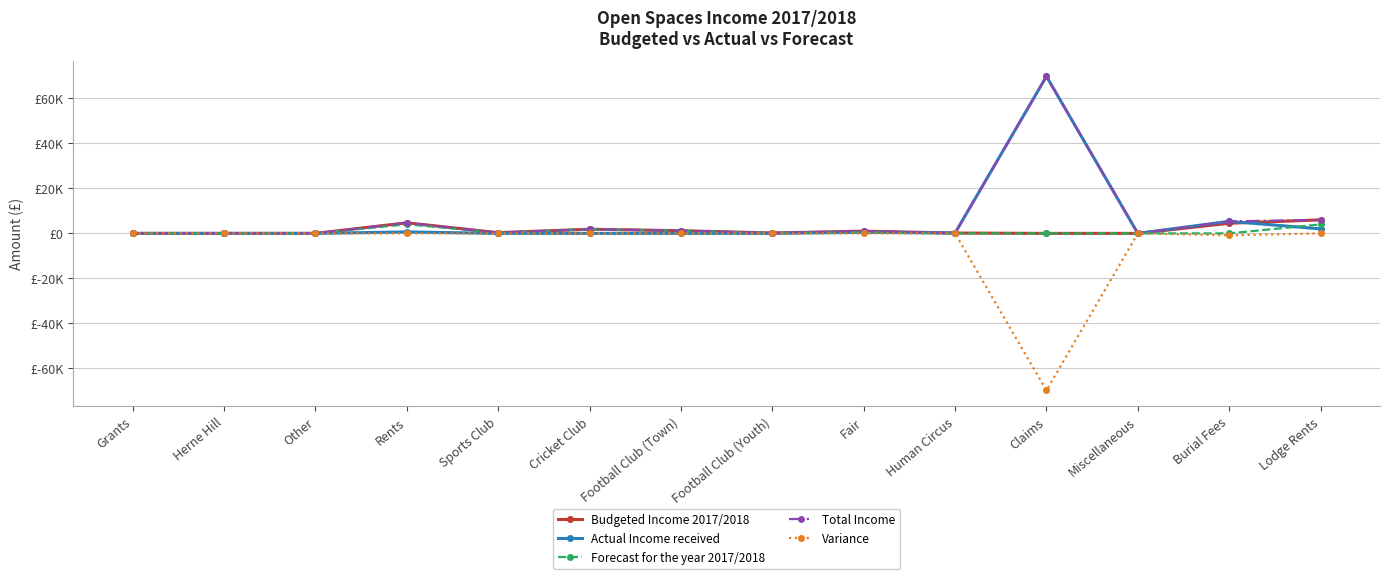

What is the label of the 7th point from the right?

Football Club (Youth)